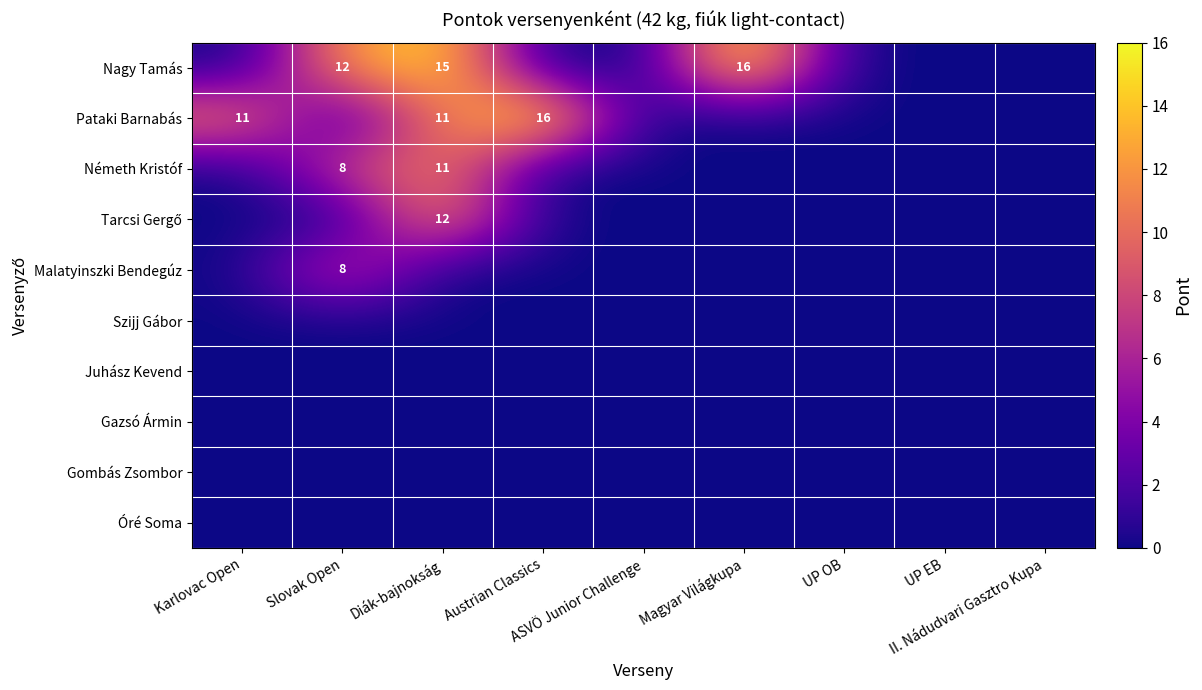

At how many categories does at least one series exceed 8?

5